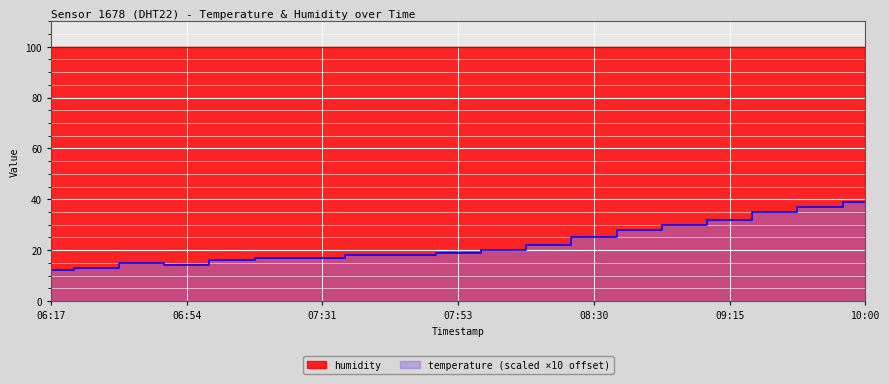

Does the chart display data point markers on the line(s)?

No